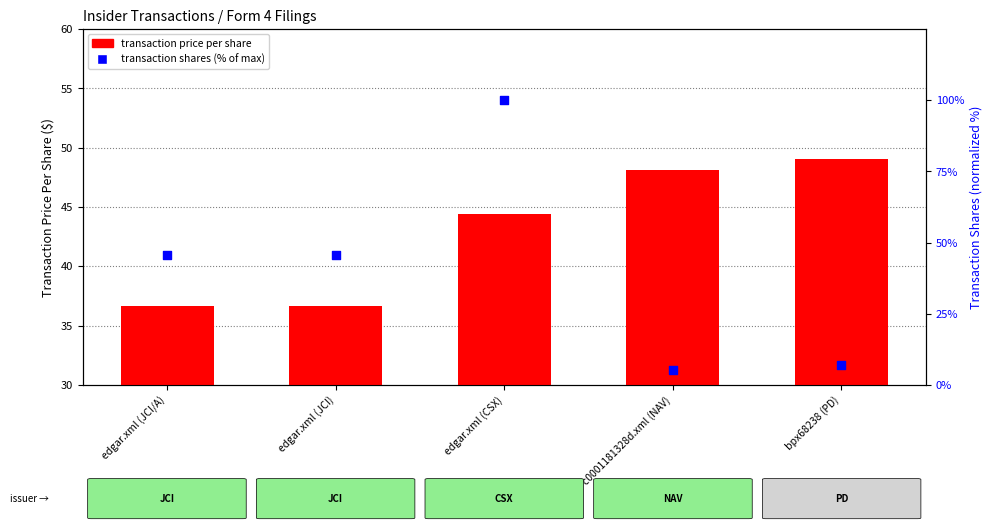

At which category is the sum across all series the highest?

edgar.xml (CSX)